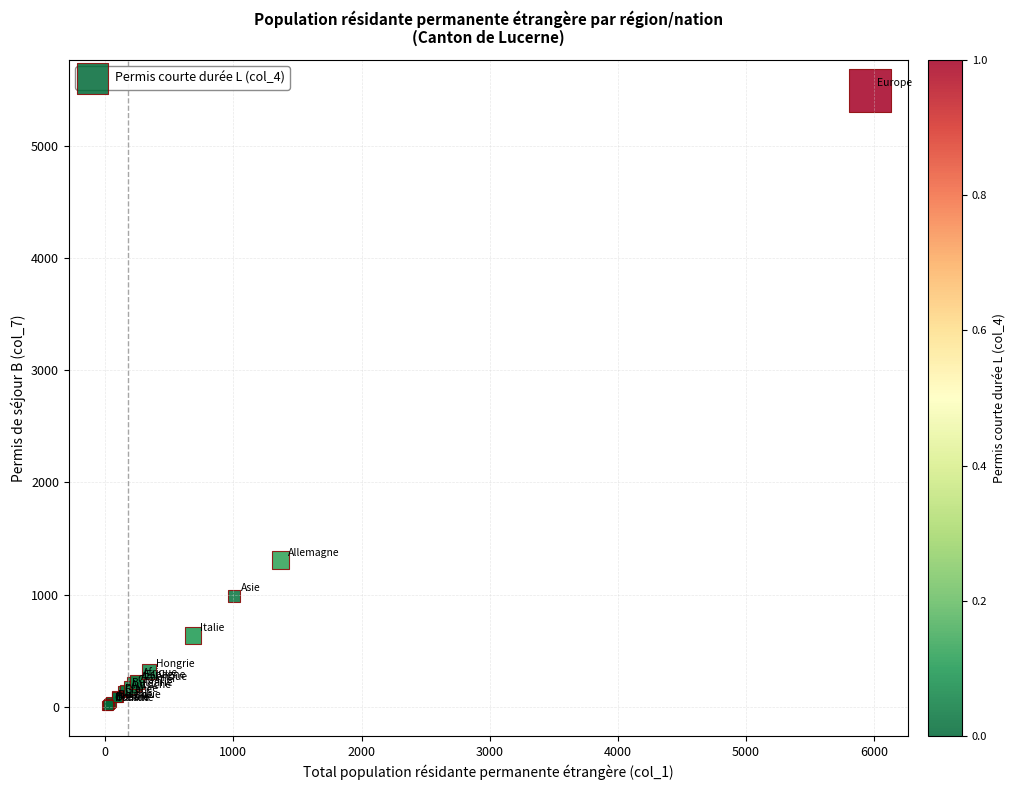

What Y value in the scatter plot is closest to 2751?

1308